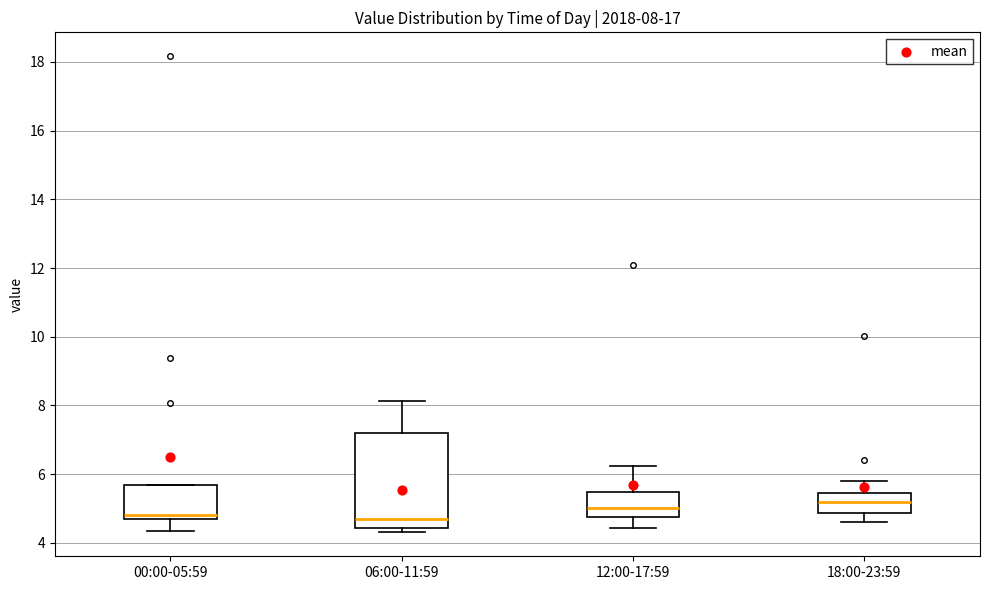

Which box is the tallest, from its lower edge to its upper edge?

06:00-11:59